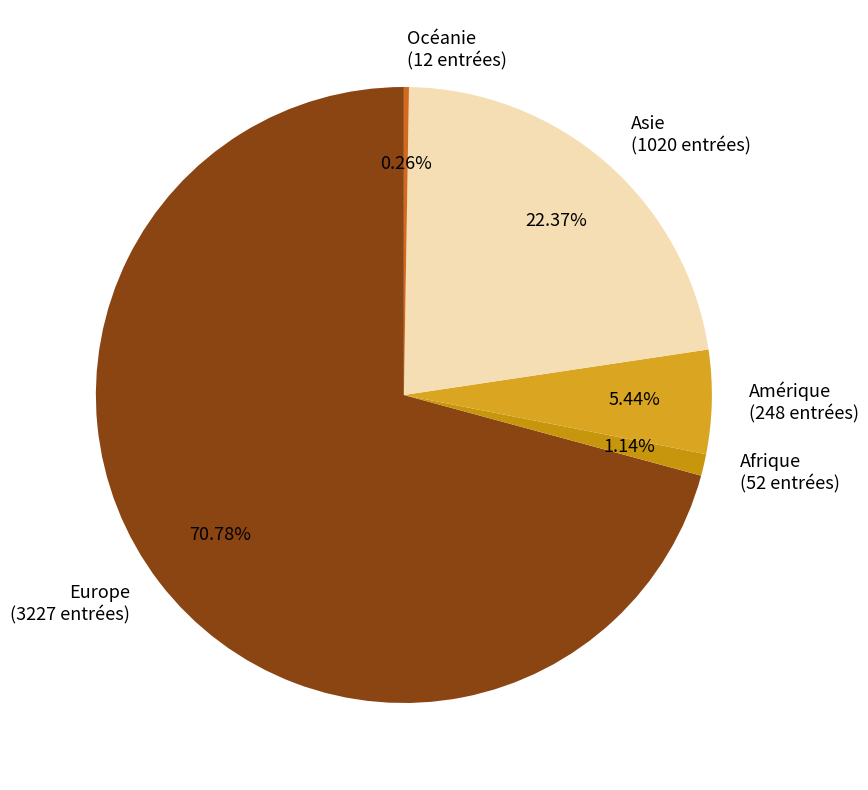

The Amérique slice represents 18% of the pie. True or false?

False